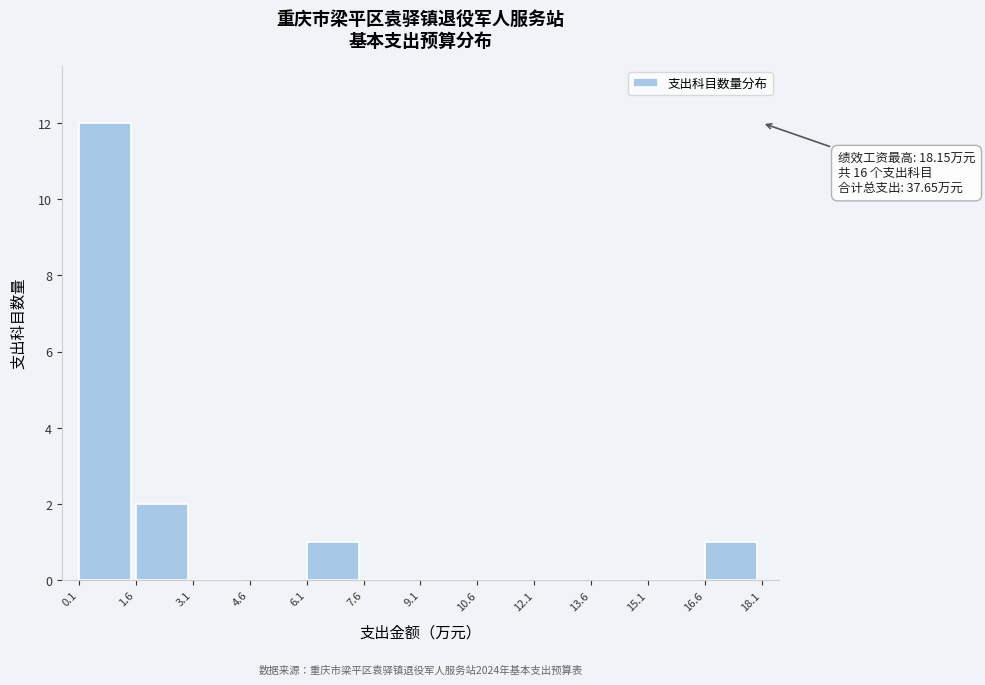

Over which range of the x-axis is the bar tallest?

0.1 to 1.6